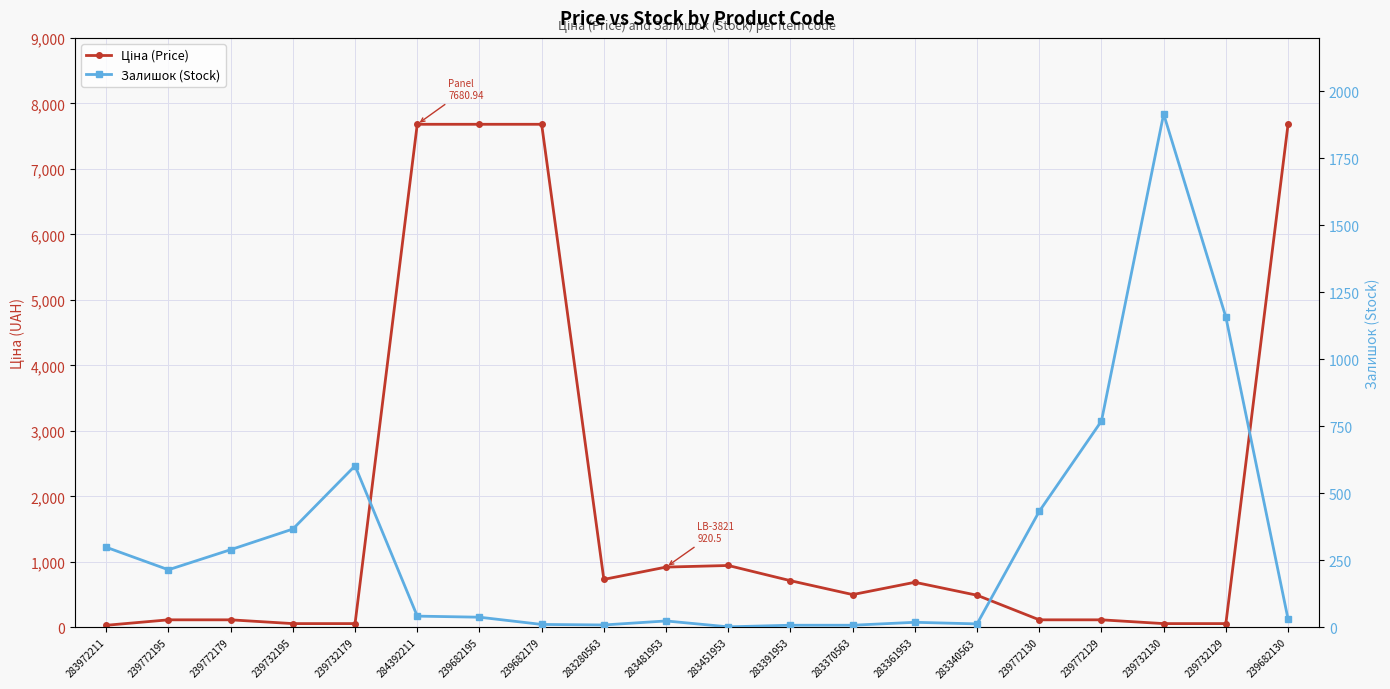

At 283280563, list the series in order from largest to smallest.

Ціна (Price), Залишок (Stock)